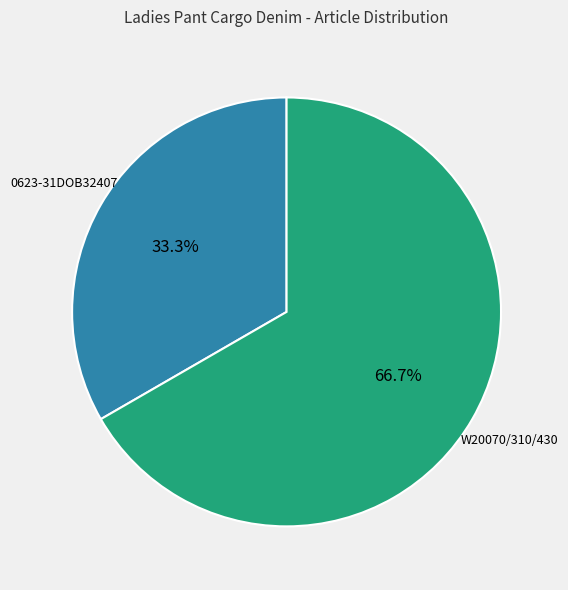

To the nearest percent, what percentage of the pie is 0623-31DOB32407?

33%